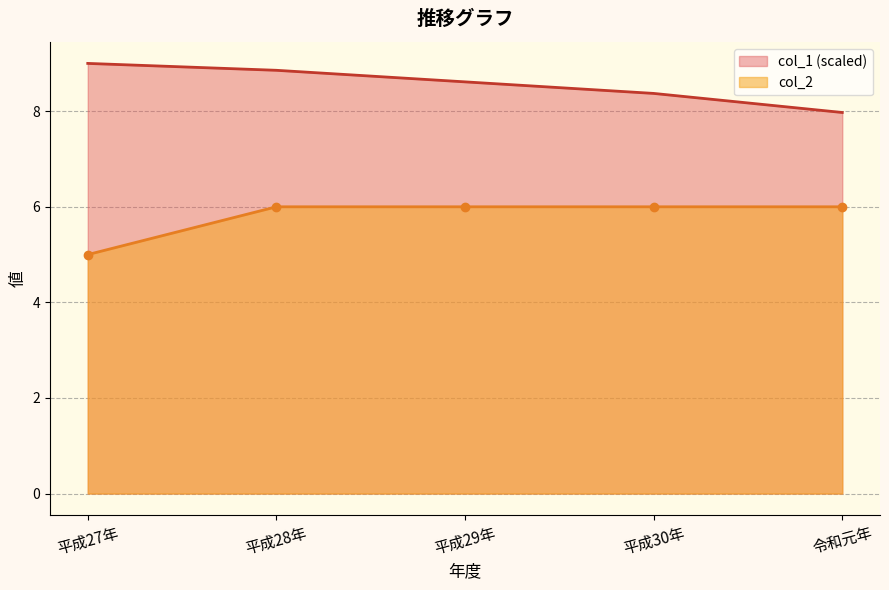

What is the change in value from 平成27年 to 令和元年?

+1